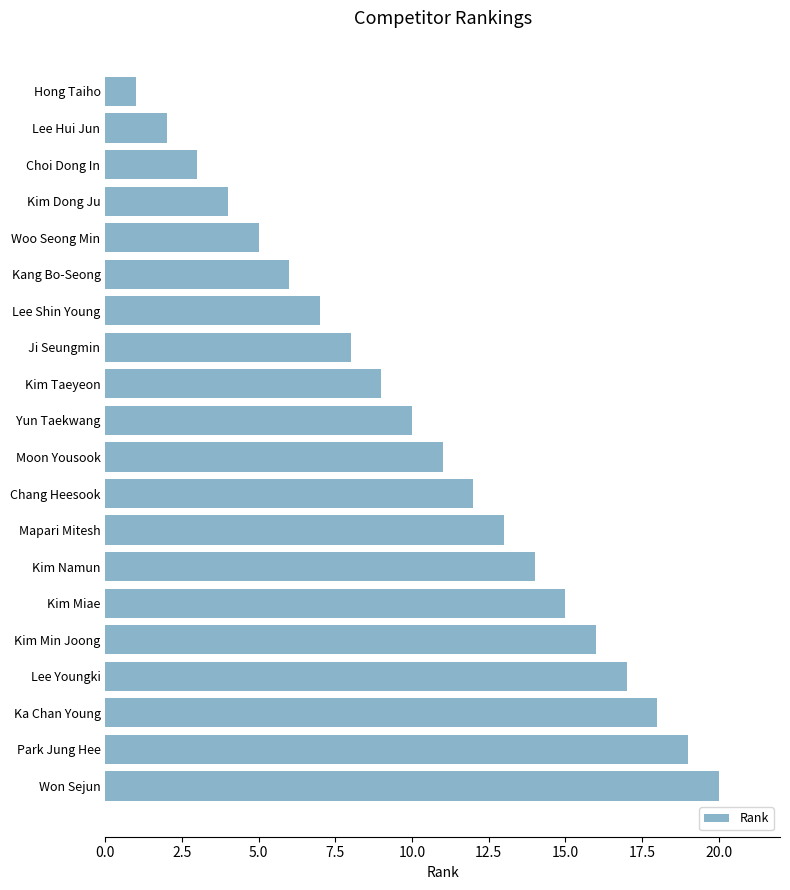

What is the difference between the maximum and second lowest values?

18